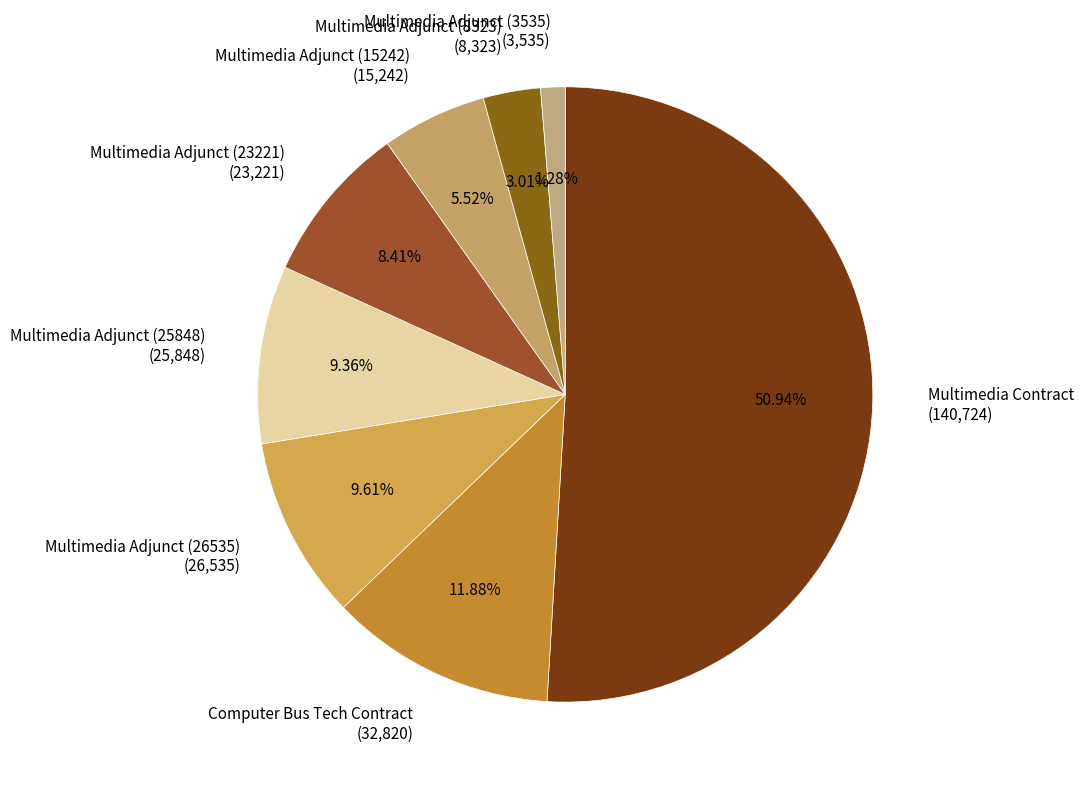

To the nearest percent, what is the combined percentage of Multimedia Adjunct (3535) and Multimedia Adjunct (15242)?

7%